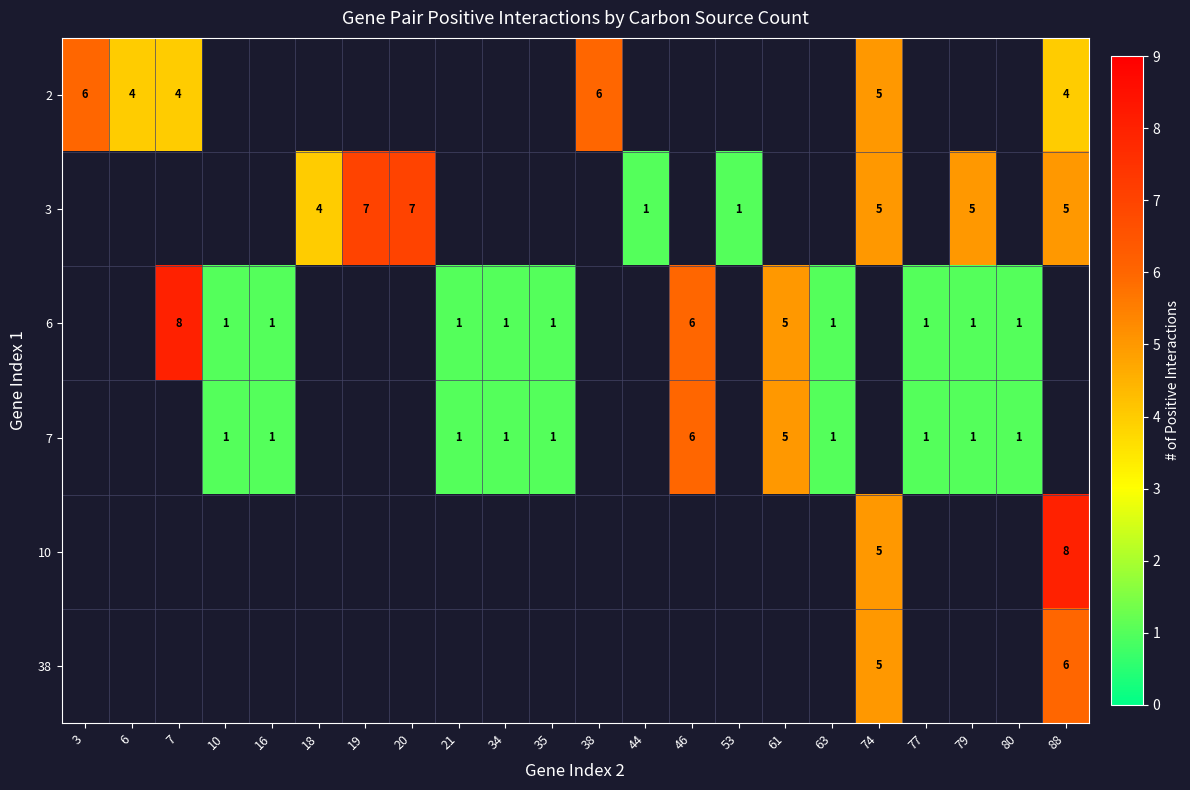

What is the sum of the 6 values at 34 and 46?

7